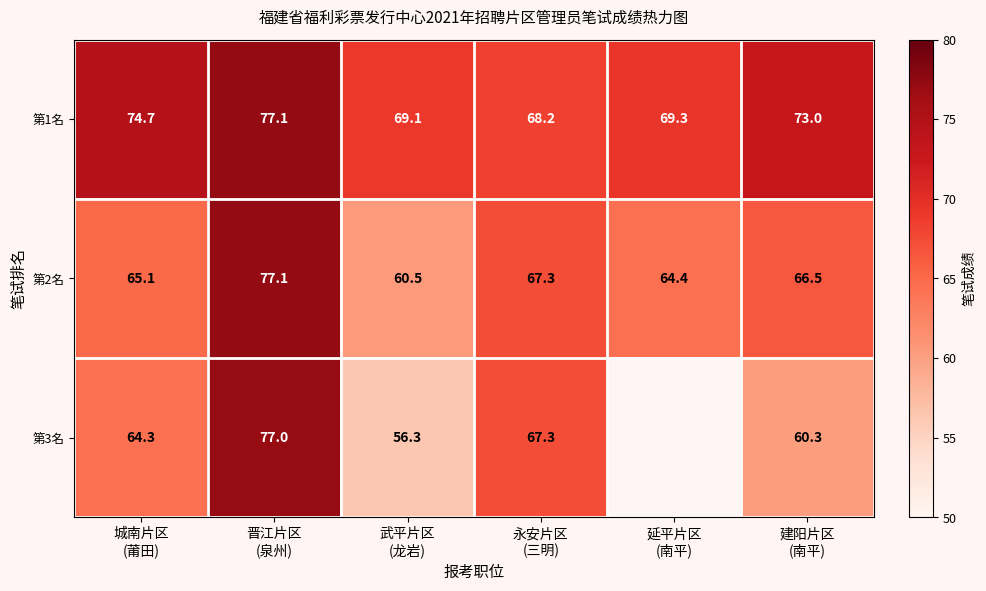

What is the smallest value displayed?

56.3